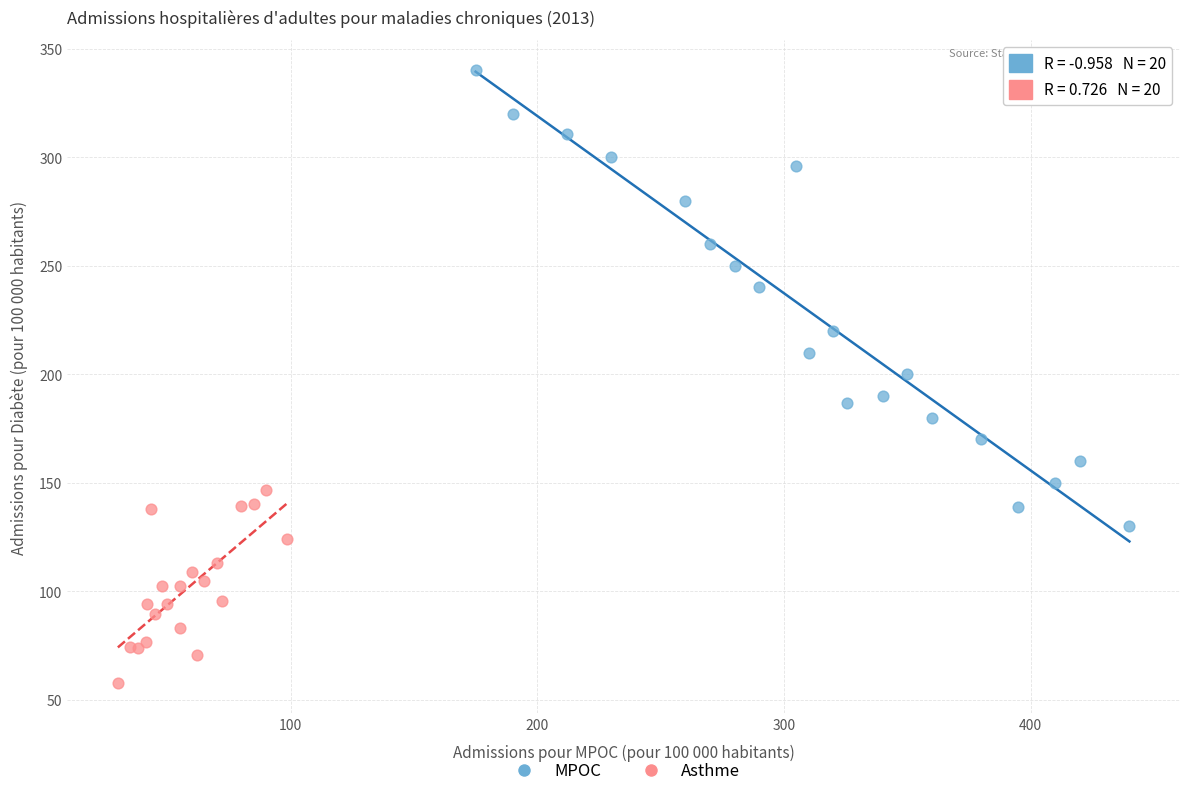

What are all the series names shown in the legend?

MPOC, Asthme